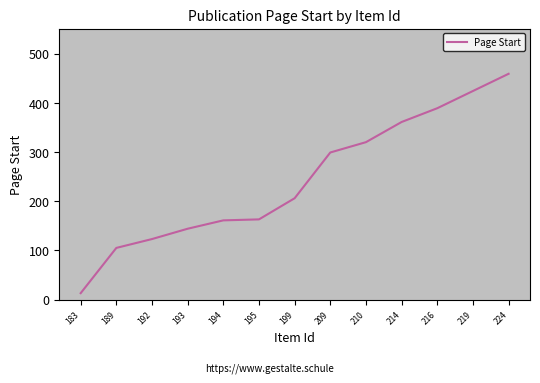

What is the difference between the maximum and minimum values?

446